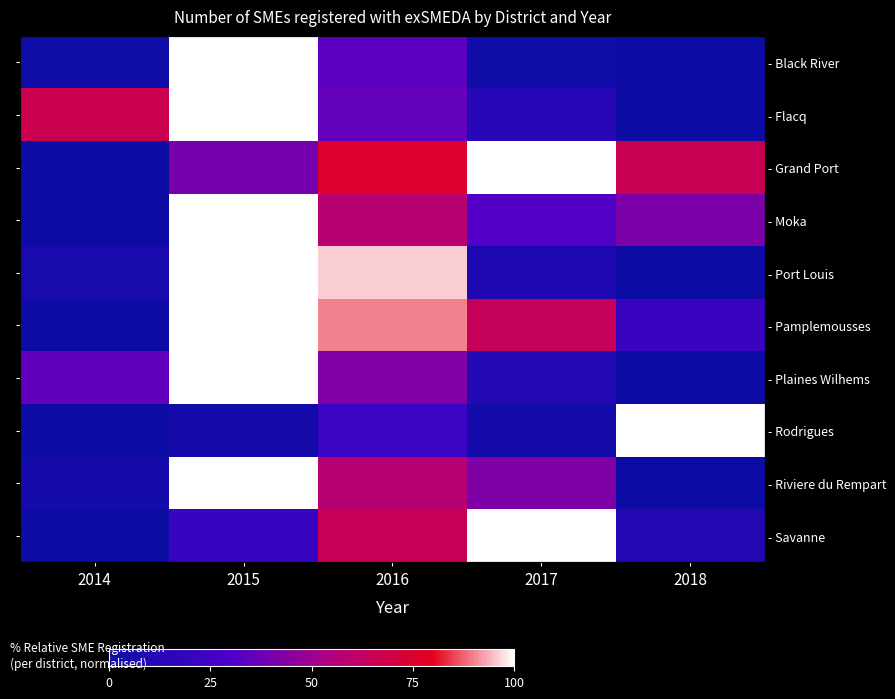

How many distinct data groups are displayed?

10